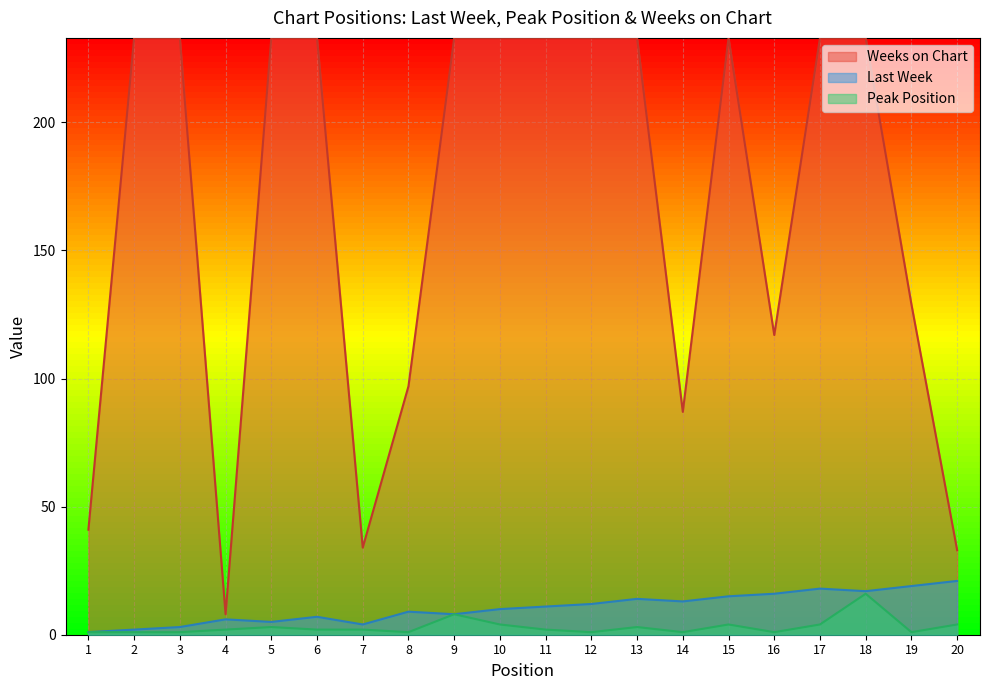

Reading left to right, transcribe all the data shown in this chart.

Last Week: 1	2	3	6	5	7	4	9	8	10	11	12	14	13	15	16	18	17	19	21
Peak Position: 1	1	1	2	3	2	2	1	8	4	2	1	3	1	4	1	4	16	1	4
Weeks on Chart: 41	233	233	8	233	233	34	97	233	233	233	233	233	87	233	117	233	233	129	33